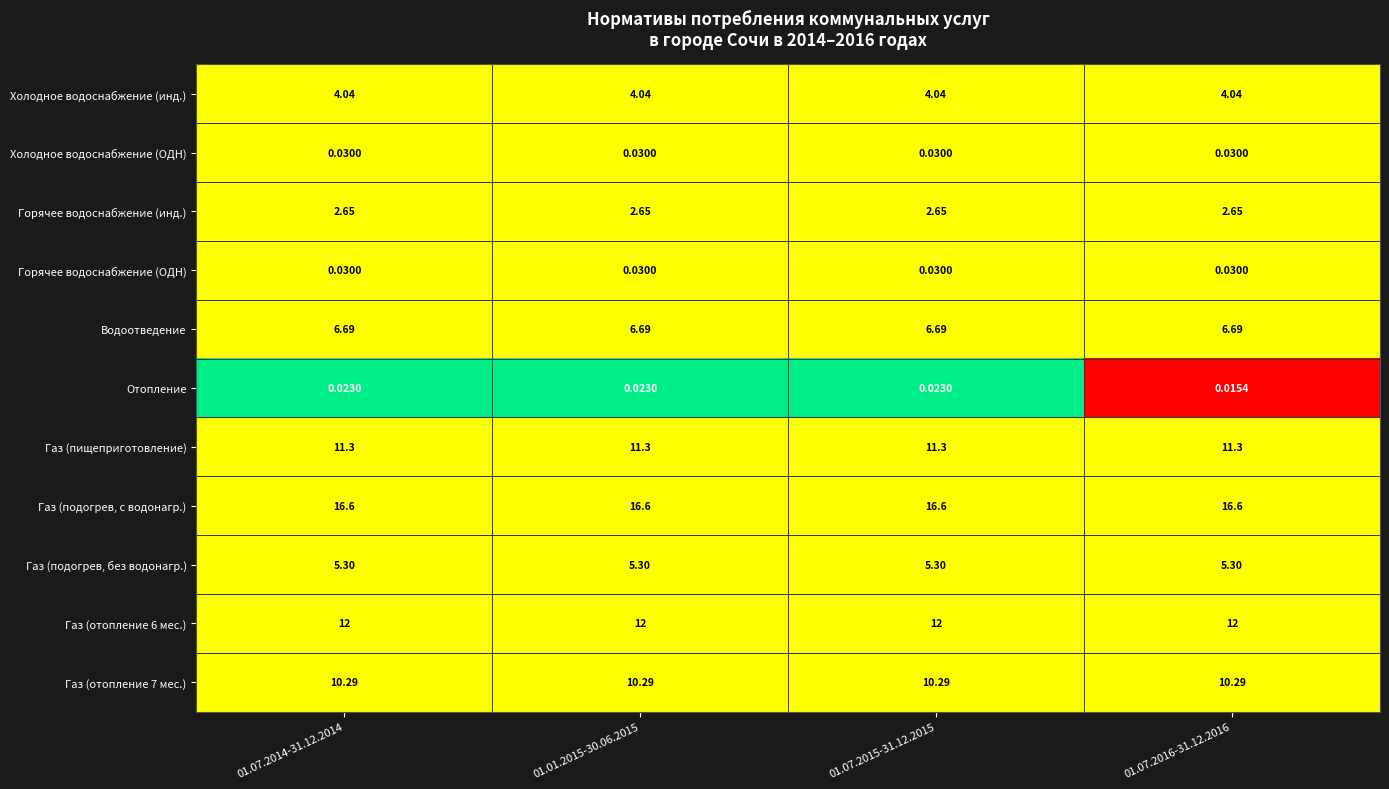

Is the value of Холодное водоснабжение (ОДН) at 01.07.2015-31.12.2015 greater than the value of Холодное водоснабжение (инд.) at 01.07.2015-31.12.2015?

No